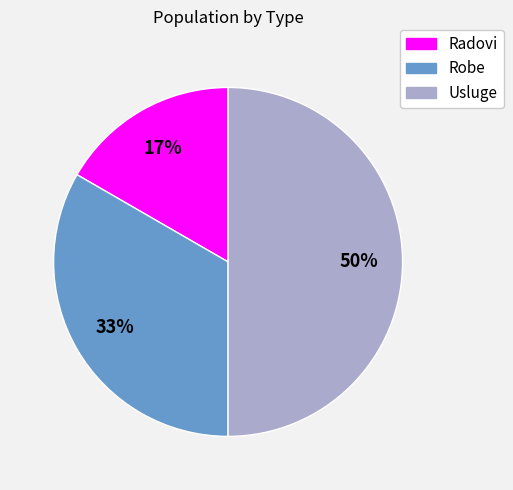

To the nearest percent, what is the difference between the largest and smallest slice percentages?

33%